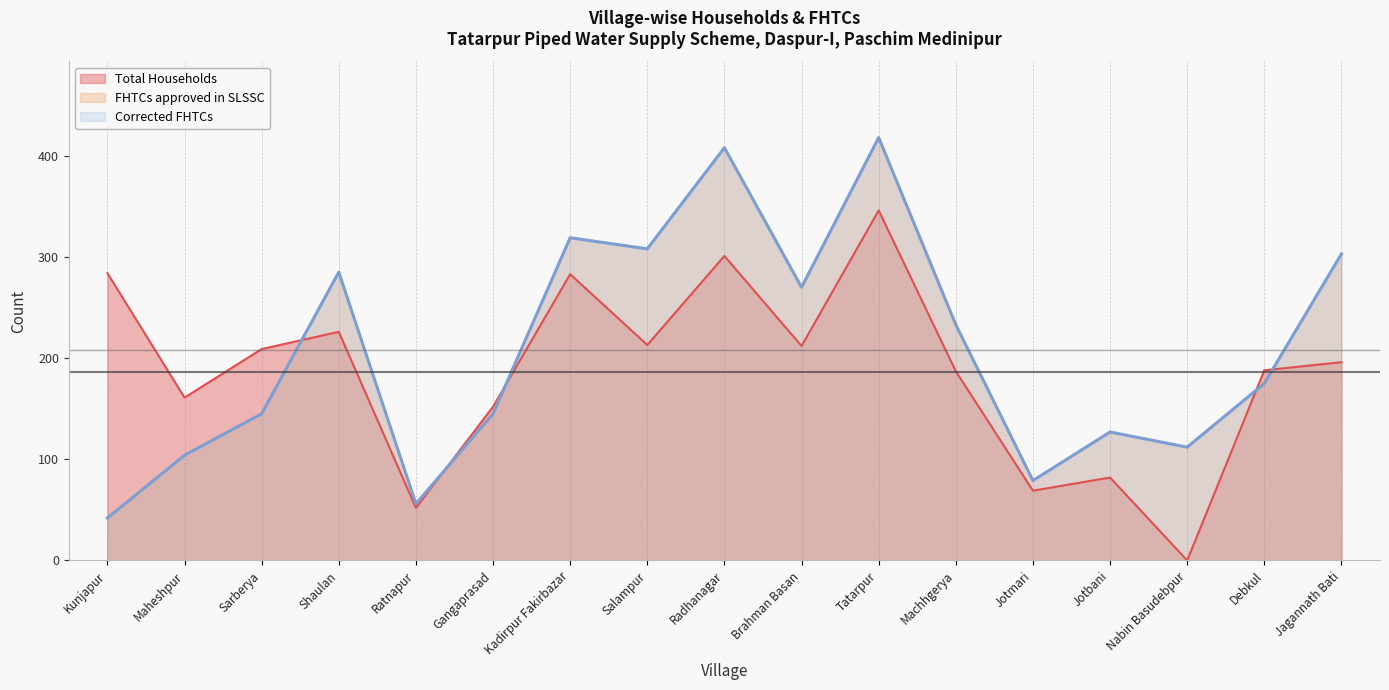

Between Machhgerya and Tatarpur, which is larger?

Tatarpur